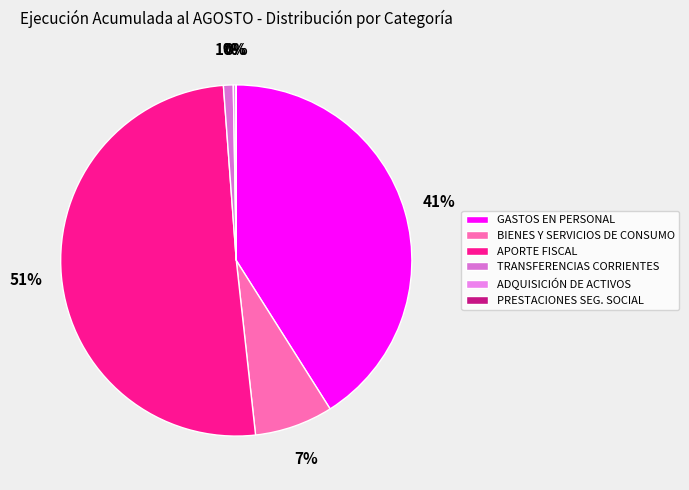

Which slice is the largest?

APORTE FISCAL